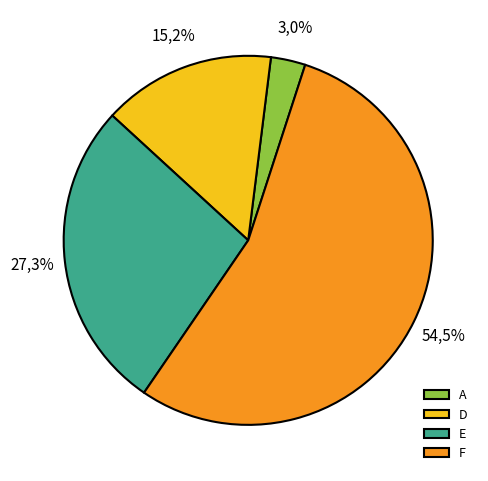

Which category has the biggest portion of the pie?

F